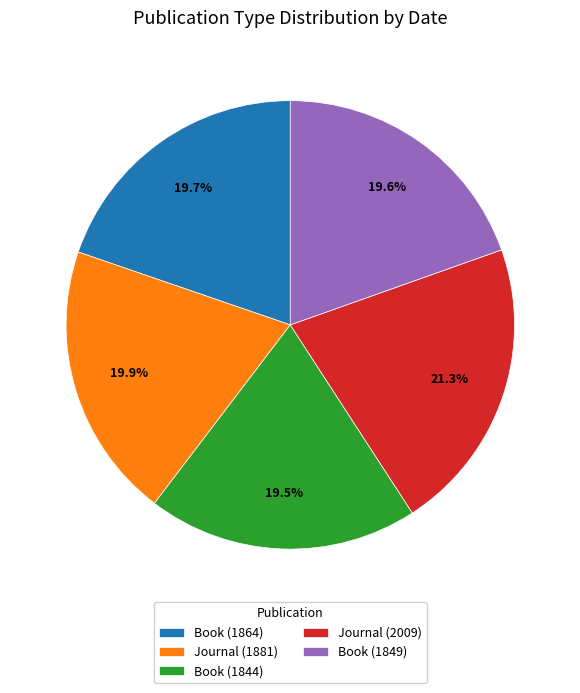

Which category has the biggest portion of the pie?

Journal (2009)